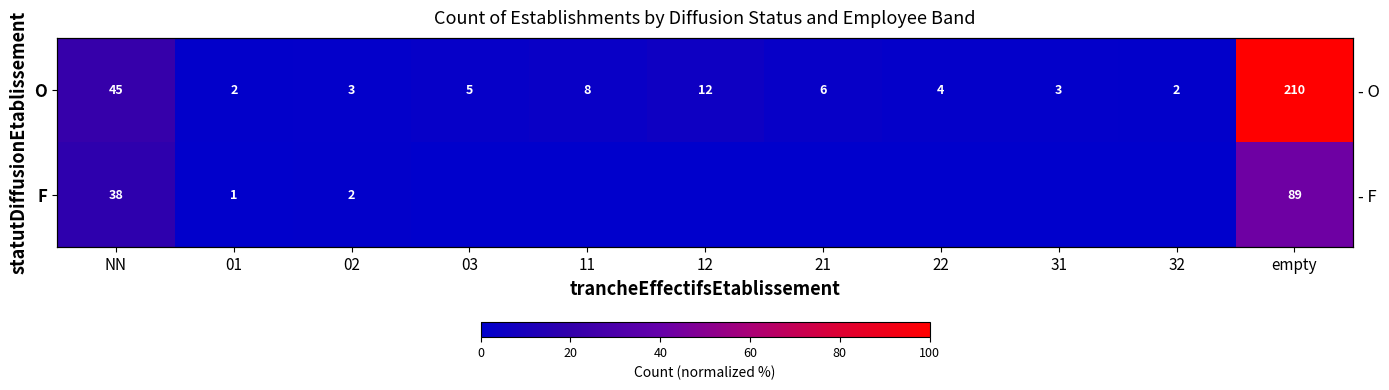

At which label is F closest to 21?

NN